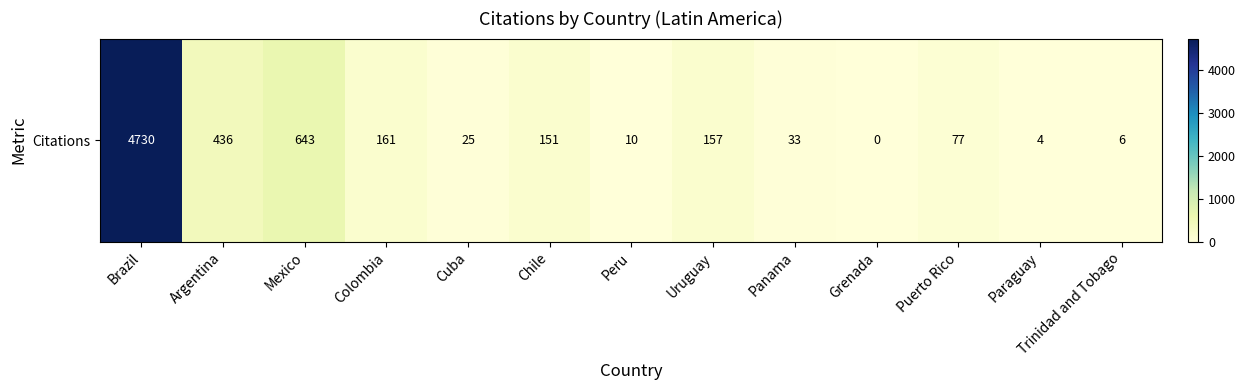

Which label corresponds to the largest value in the chart?

Brazil